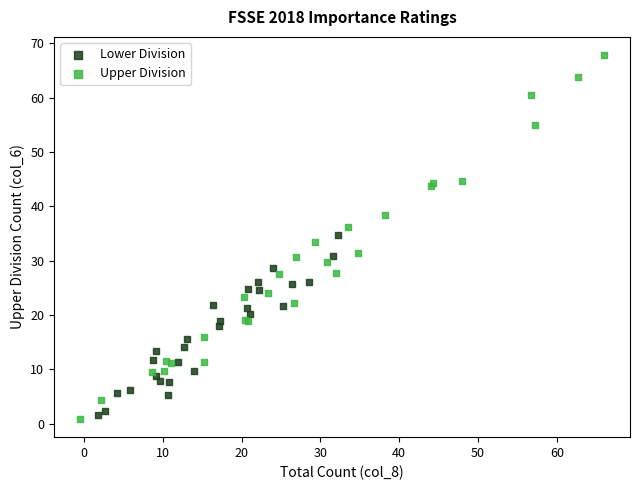

What are all the series names shown in the legend?

Lower Division, Upper Division